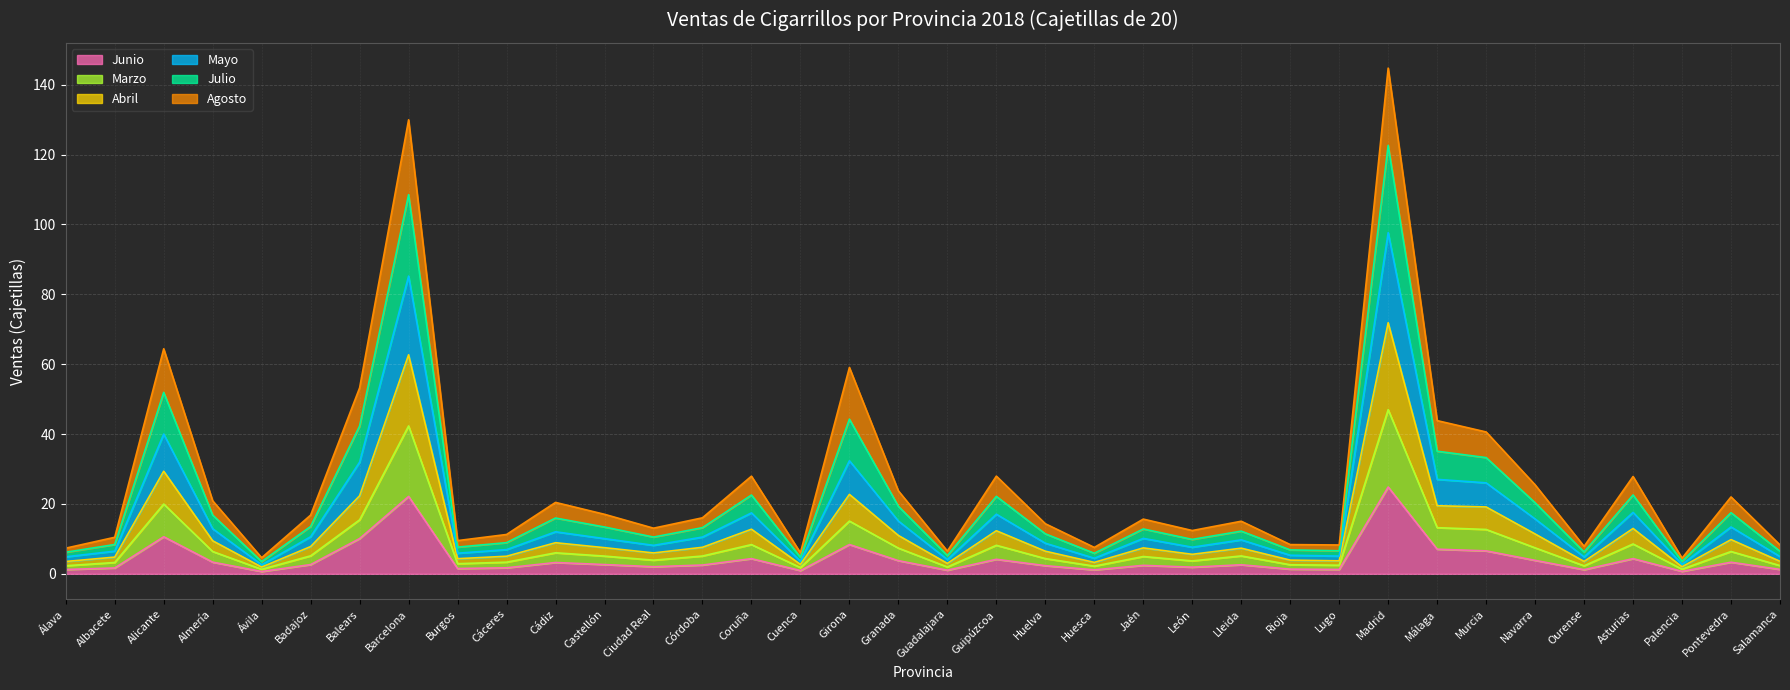

True or false: Julio and Junio intersect in this chart.

False